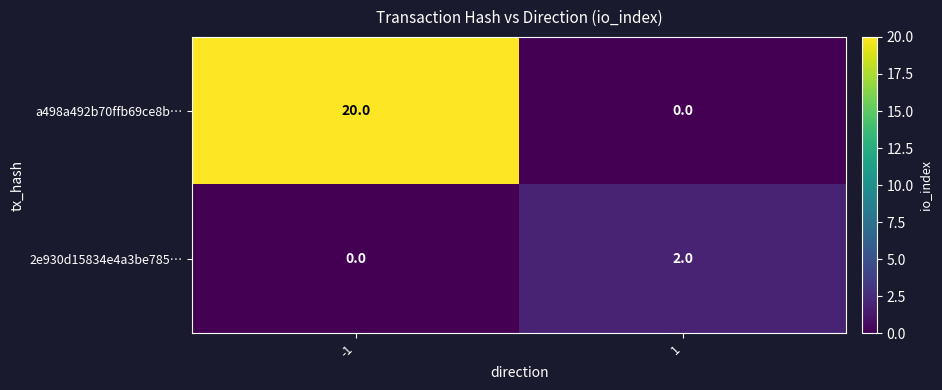

What value does the a498a492b70ffb69ce8b… series have at -1, to the nearest 5?

20